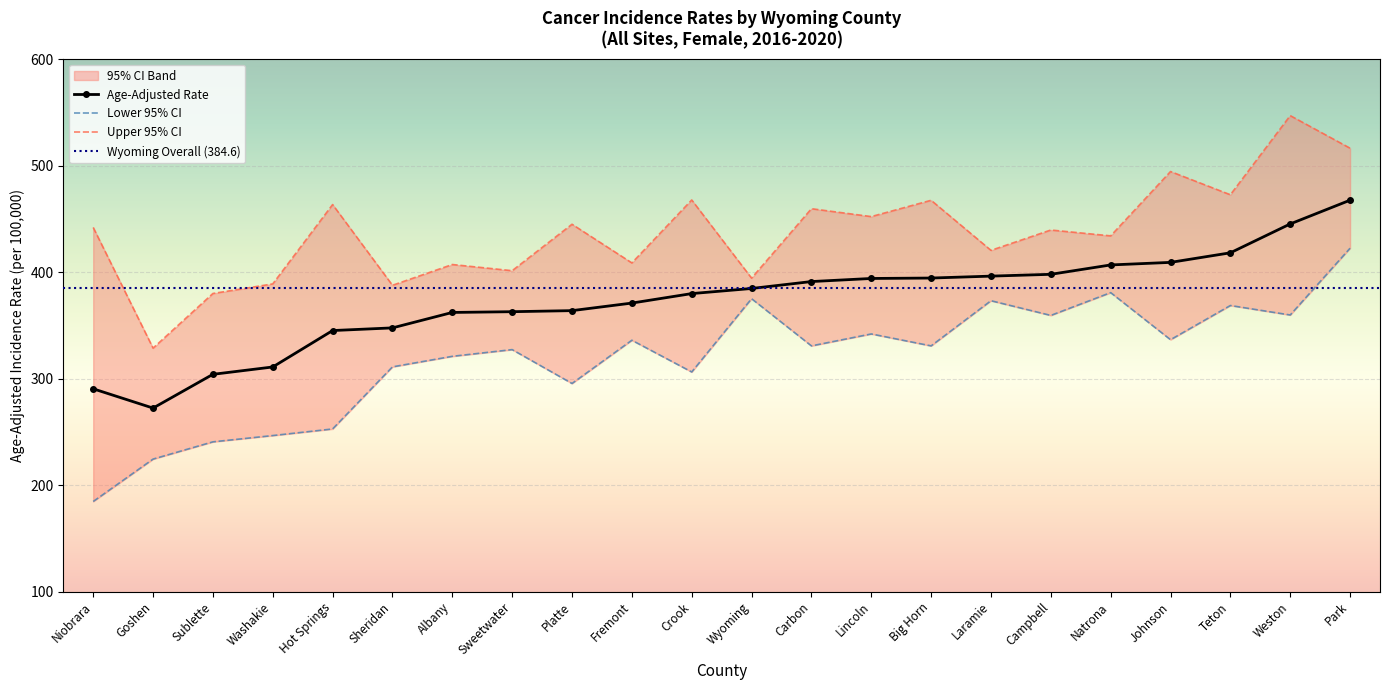

True or false: Upper 95% CI and Age-Adjusted Rate intersect in this chart.

False